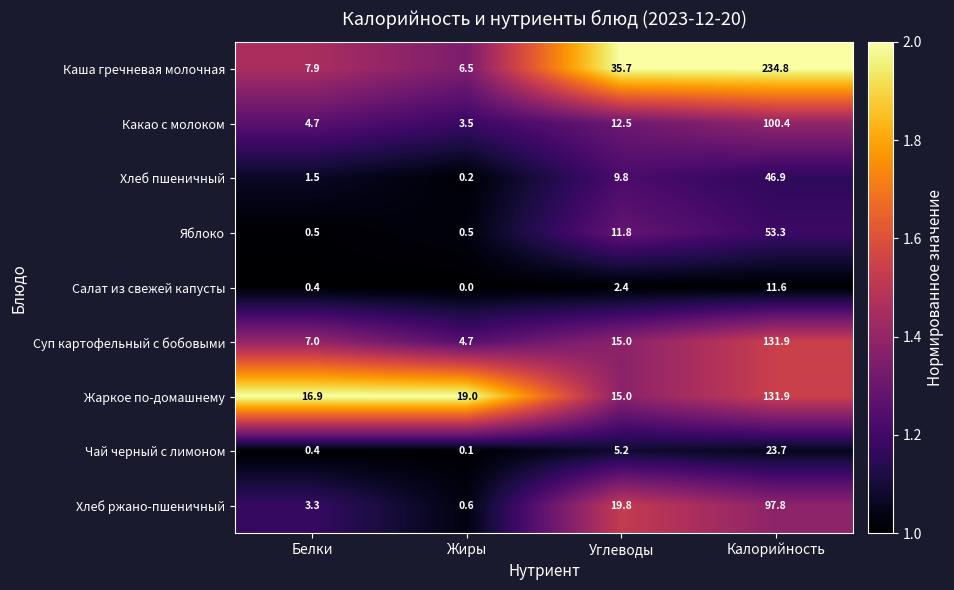

What is the difference between the Салат из свежей капусты values at Жиры and Калорийность?

11.6